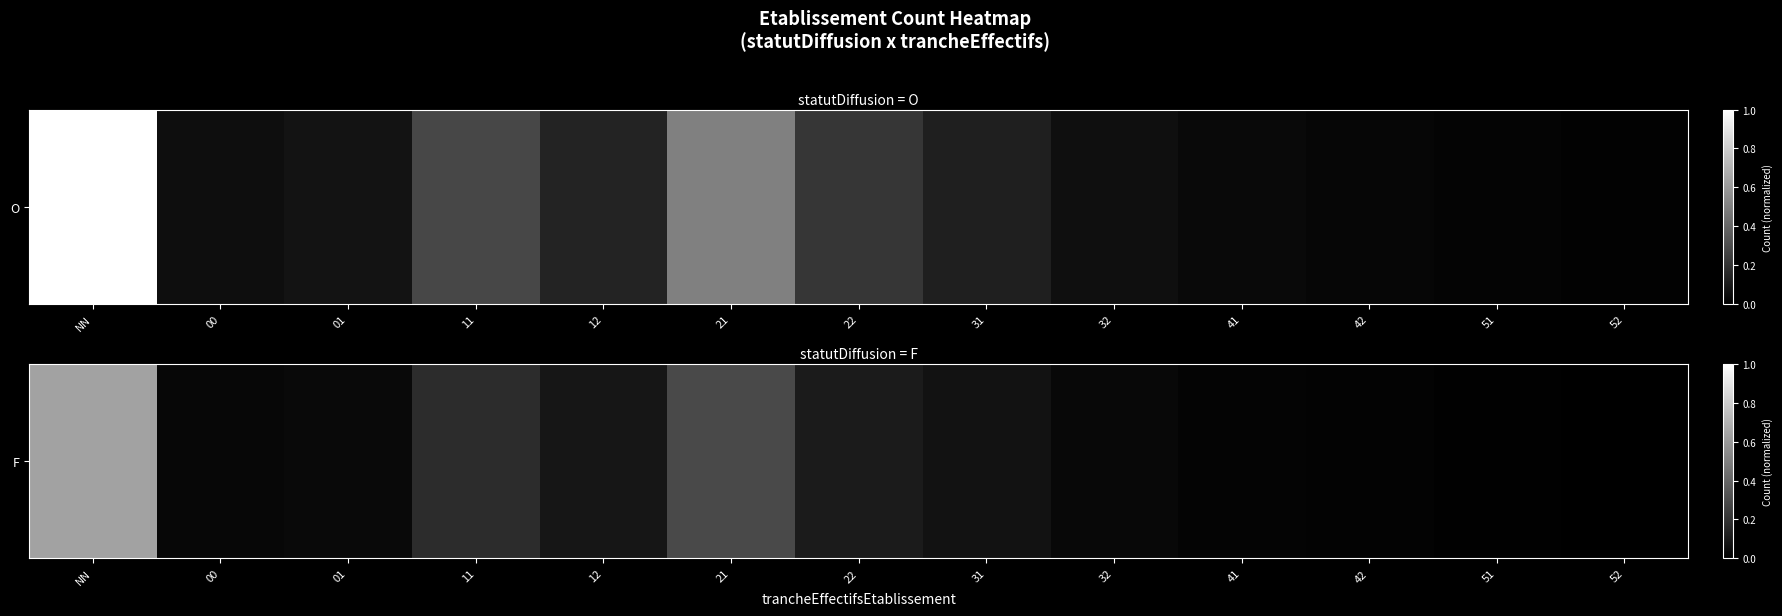

Is it true that the value at 42 is 0.0?

True